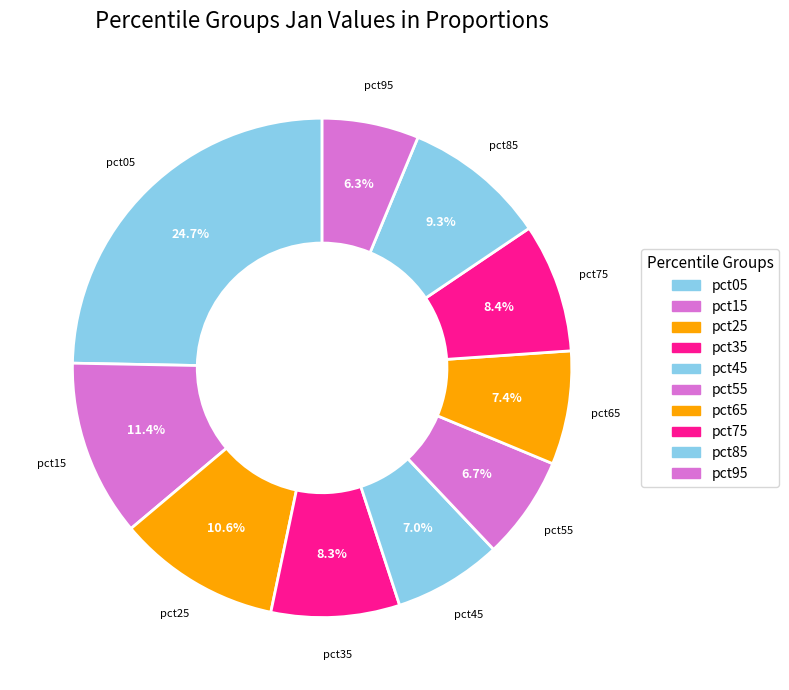

Count the number of slices in the pie.

10